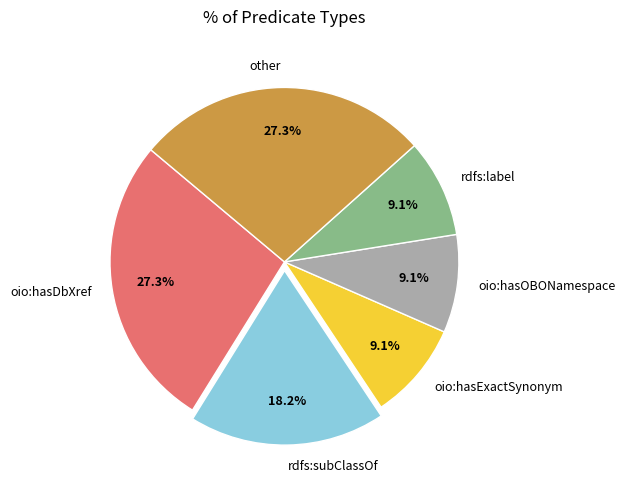

Count the number of slices in the pie.

6